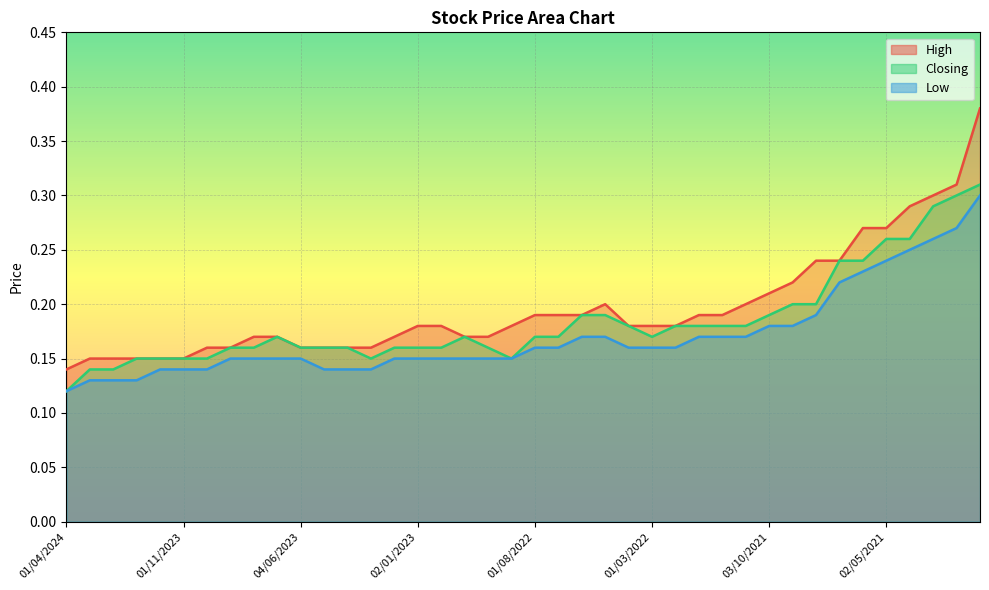

True or false: Closing and High cross at least once.

False